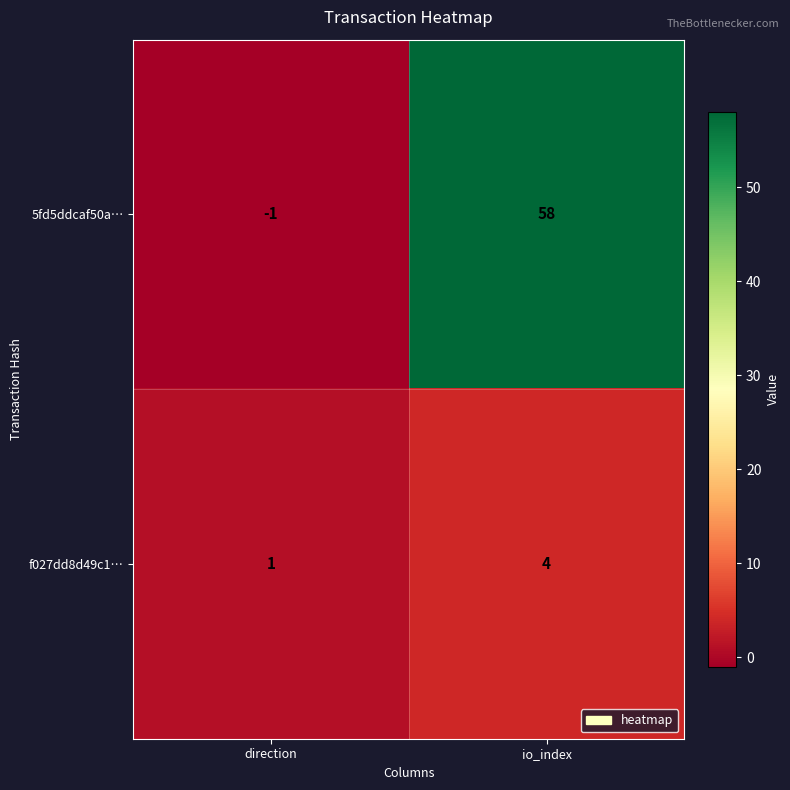

Reading left to right, extract all data points from this chart.

5fd5ddcaf50a…: -1	58
f027dd8d49c1…: 1	4